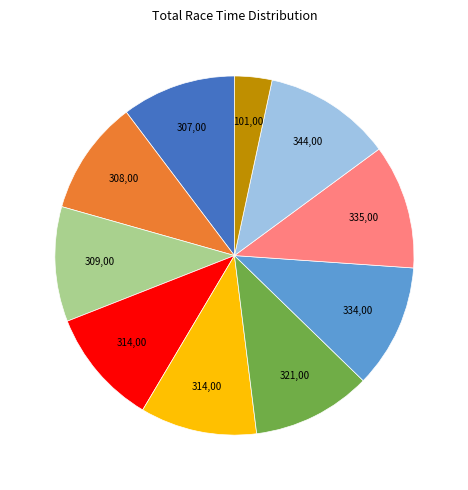

Is there a majority slice in this chart?

No